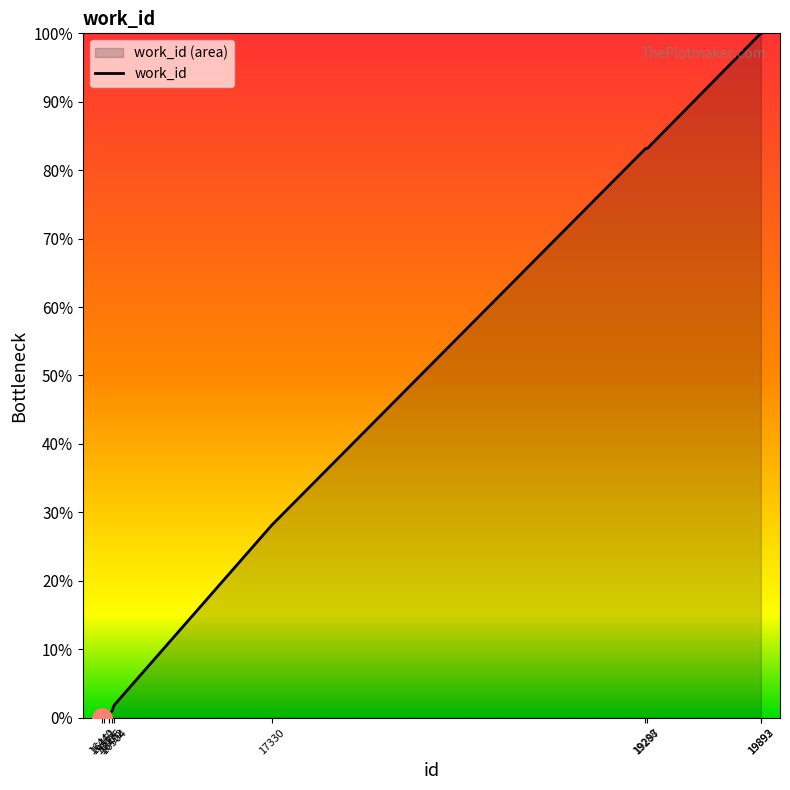

List the labels in order of value, largest first.

19892, 19893, 19288, 19297, 17330, 16504, 16492, 16475, 16451, 16440